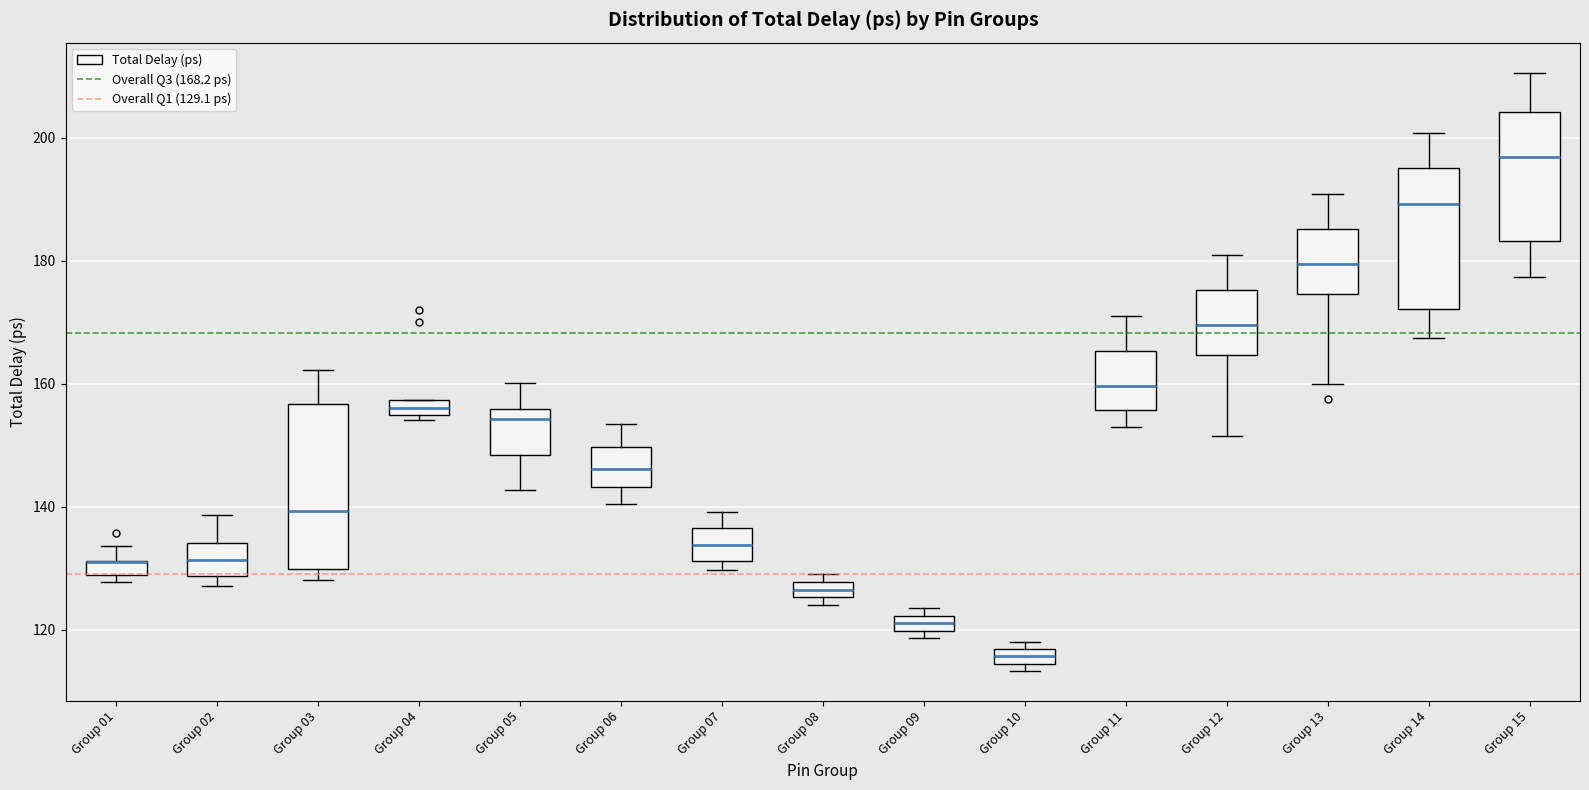

Comparing the boxes themselves (not the whiskers), which one is the tallest?

Group 03